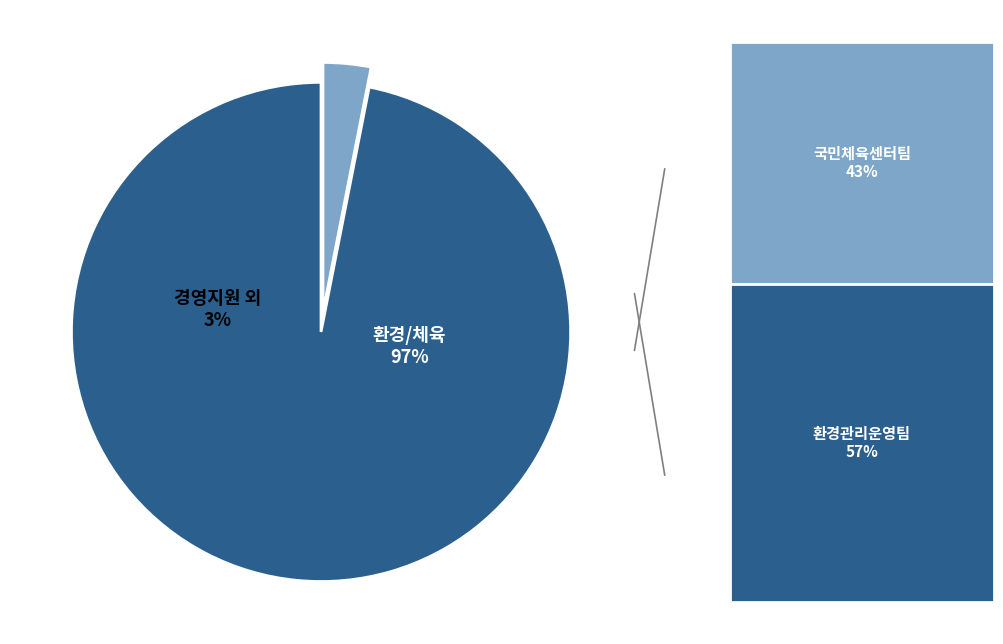

To the nearest percent, what percentage of the pie is 국민체육센터팀?

42%